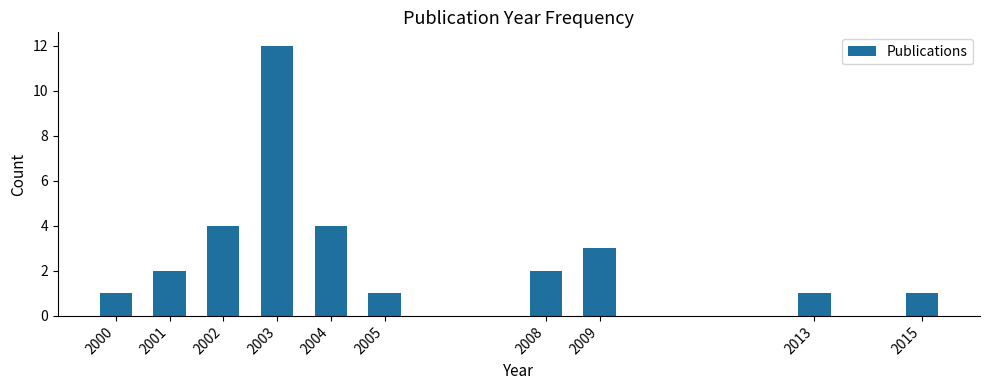

Reading left to right, list all the values displayed in this chart.

1	2	4	12	4	1	2	3	1	1